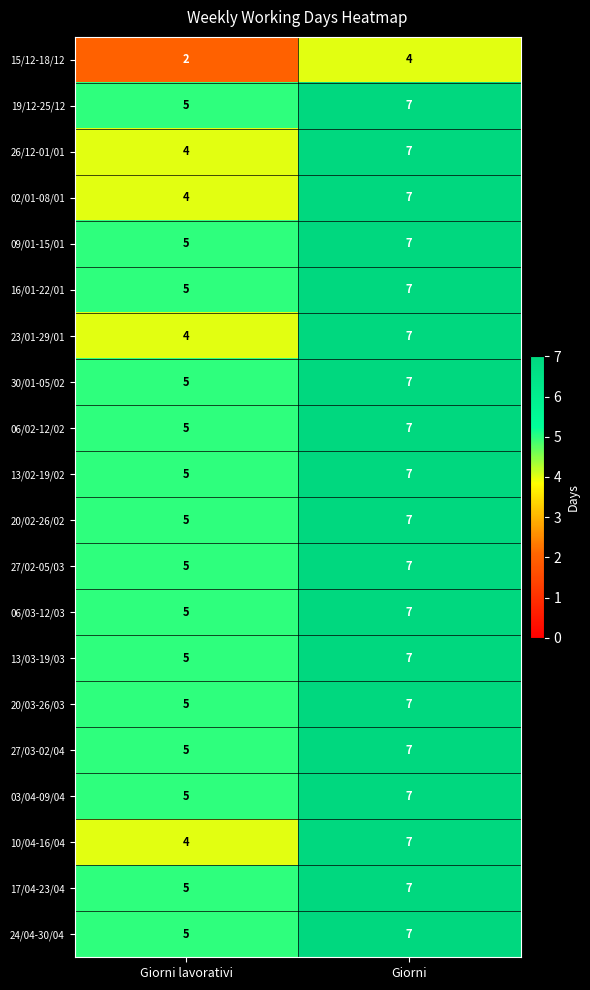

Is it true that 02/01-08/01 equals 4 at Giorni lavorativi?

True